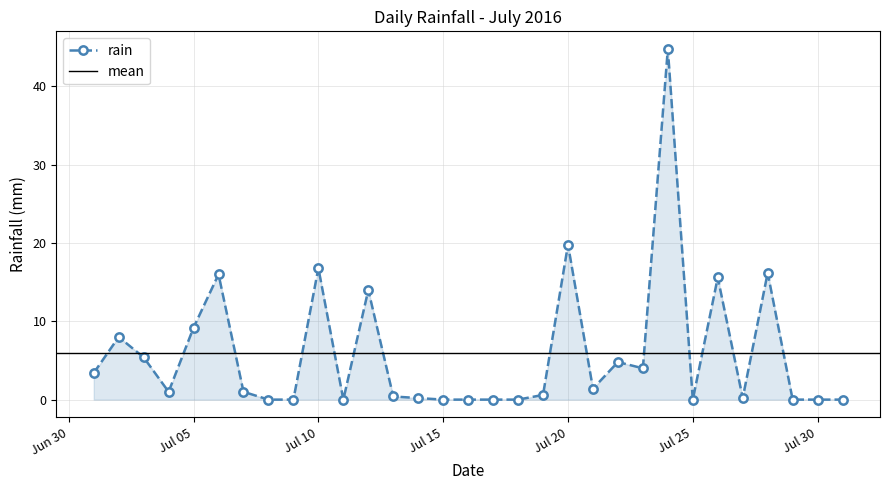

What is the difference between the second highest and second lowest values?

19.8